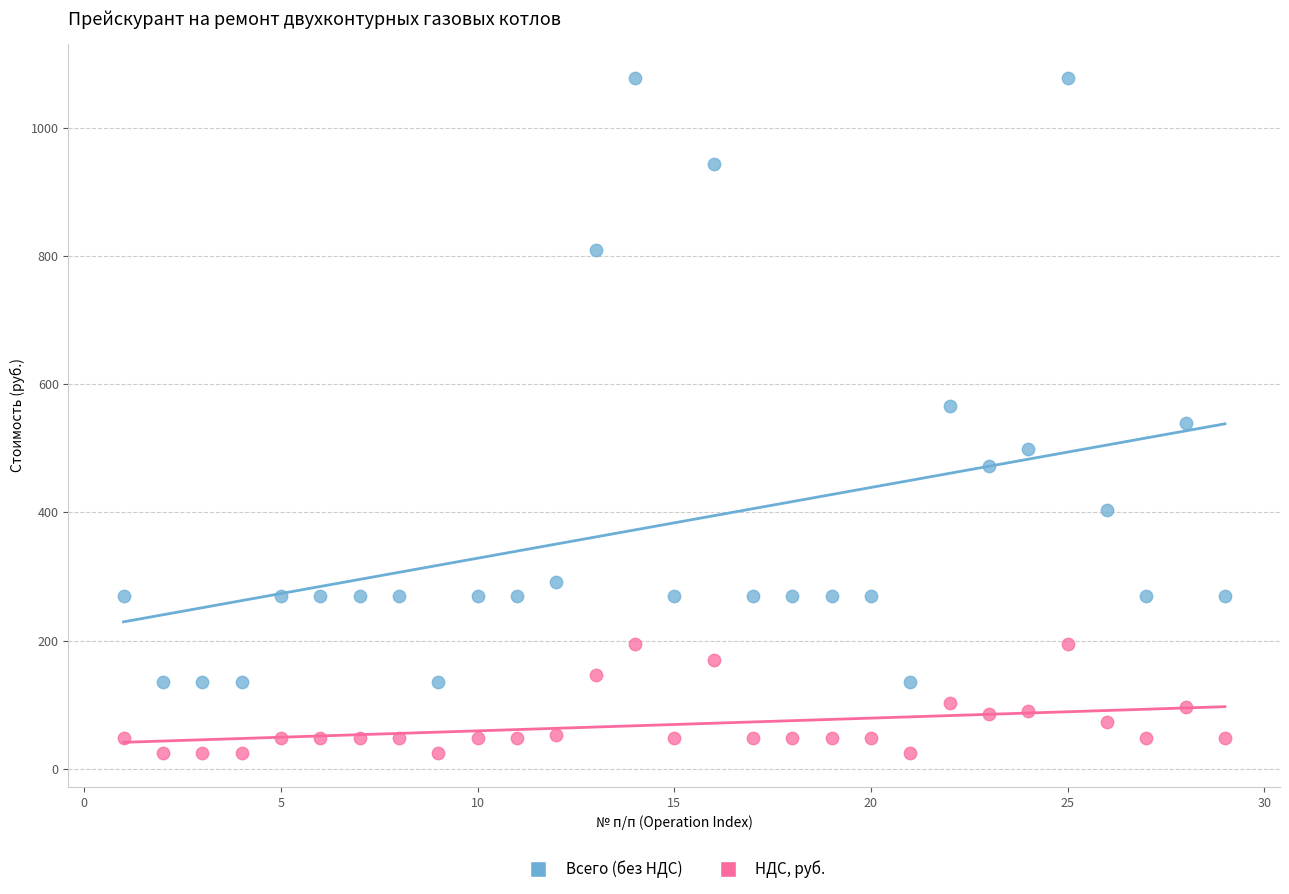

Which series has the largest Y range (max minus min)?

Всего (без НДС)